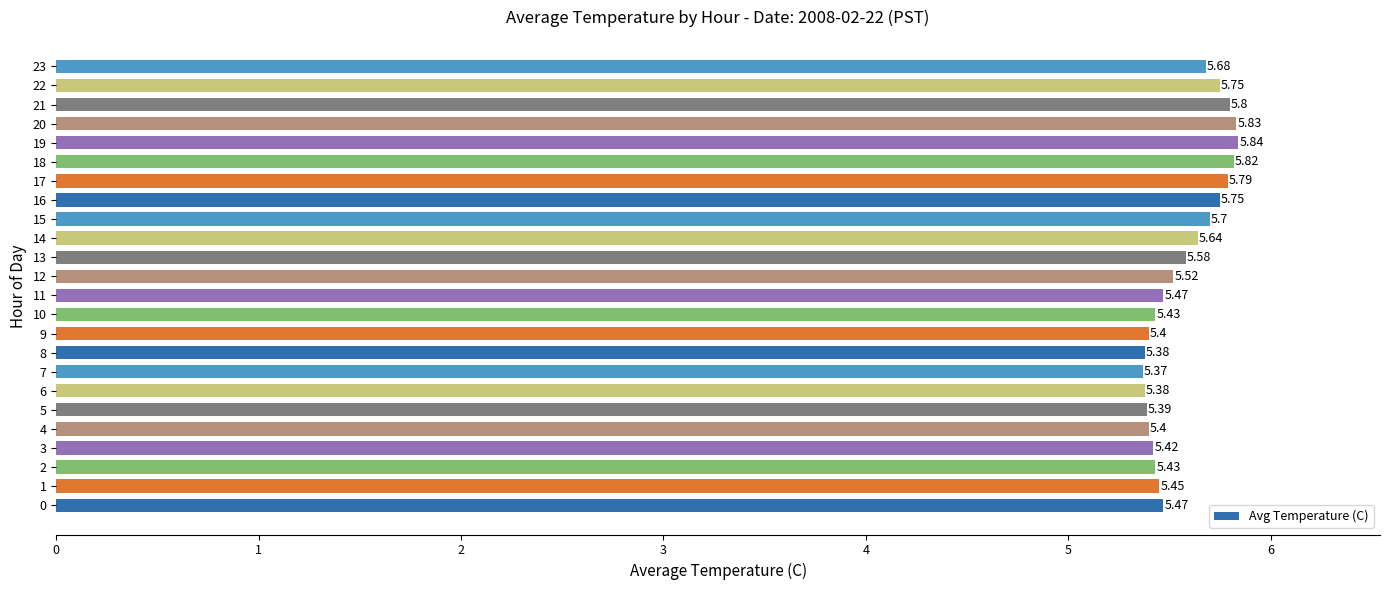

Which has a higher value, 23 or 8?

23